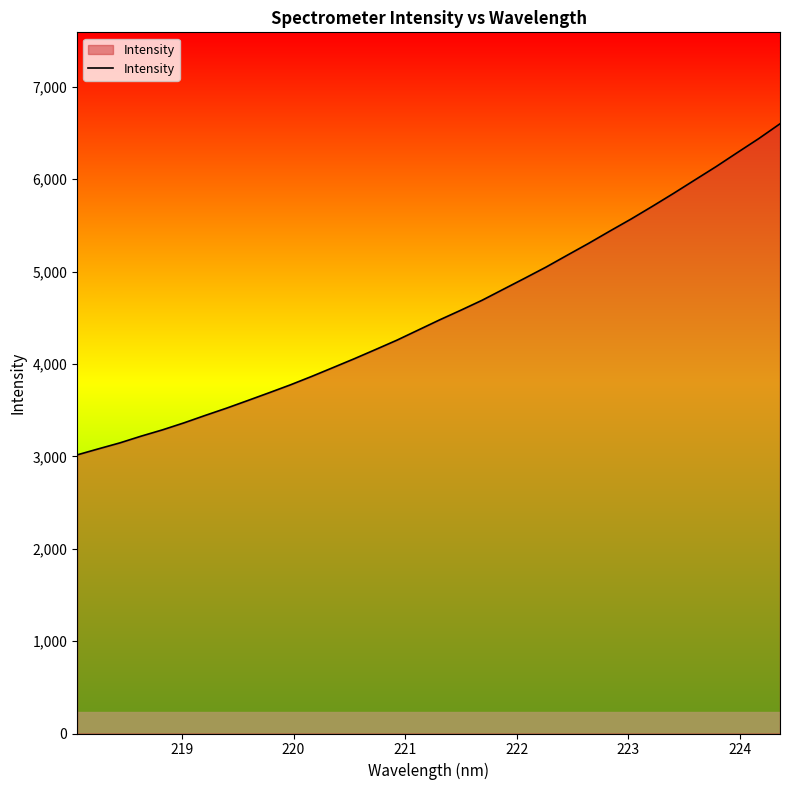

What is the maximum value shown in the chart?

6600.9